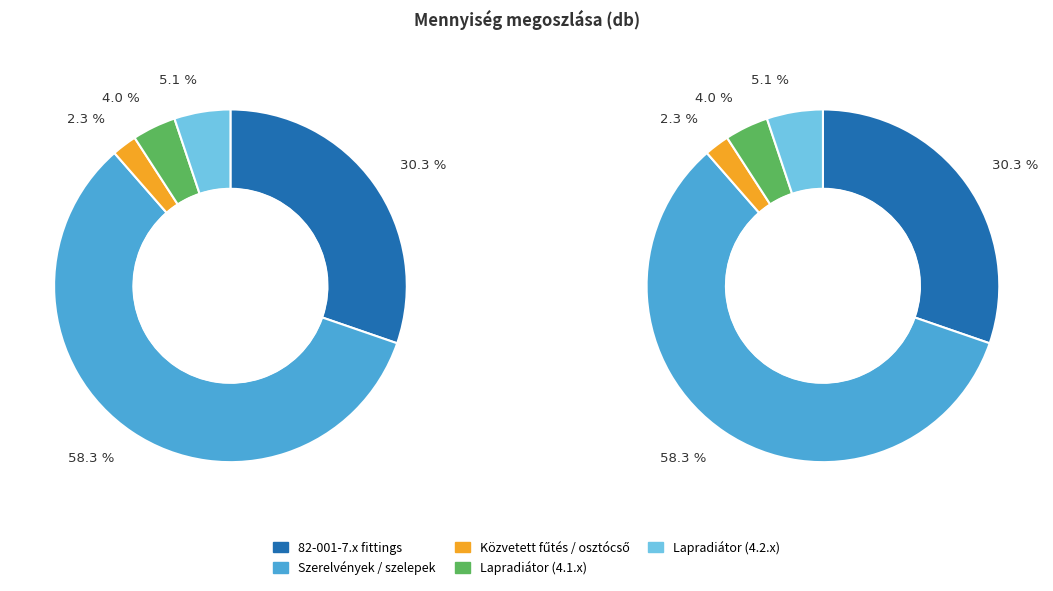

True or false: 82-012-4.1.1.4-0423903 accounts for 11% of the total.

False